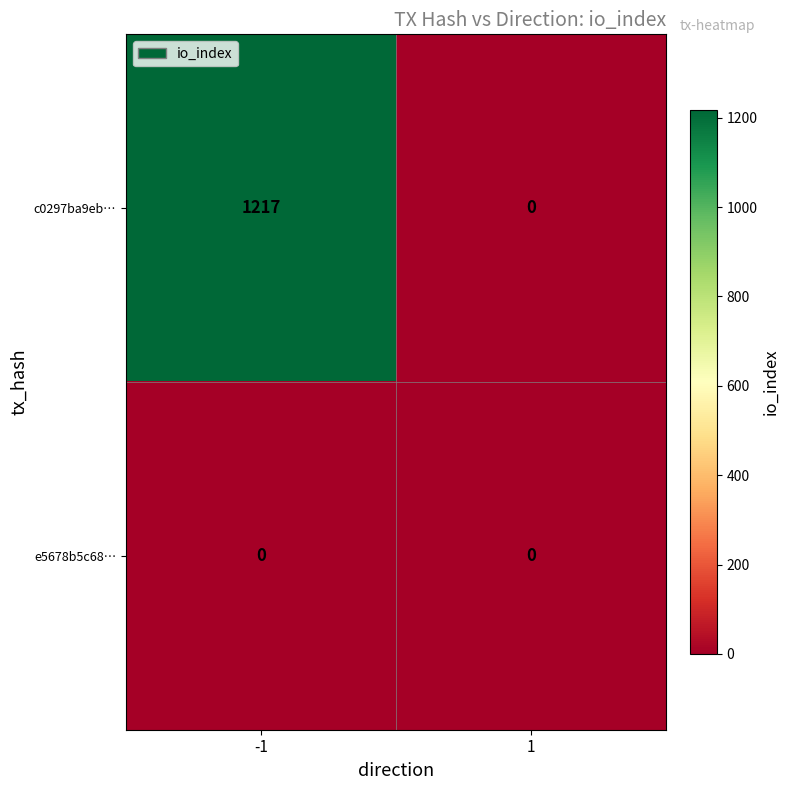

The value of c0297ba9eb… at -1 is 1217. True or false?

True